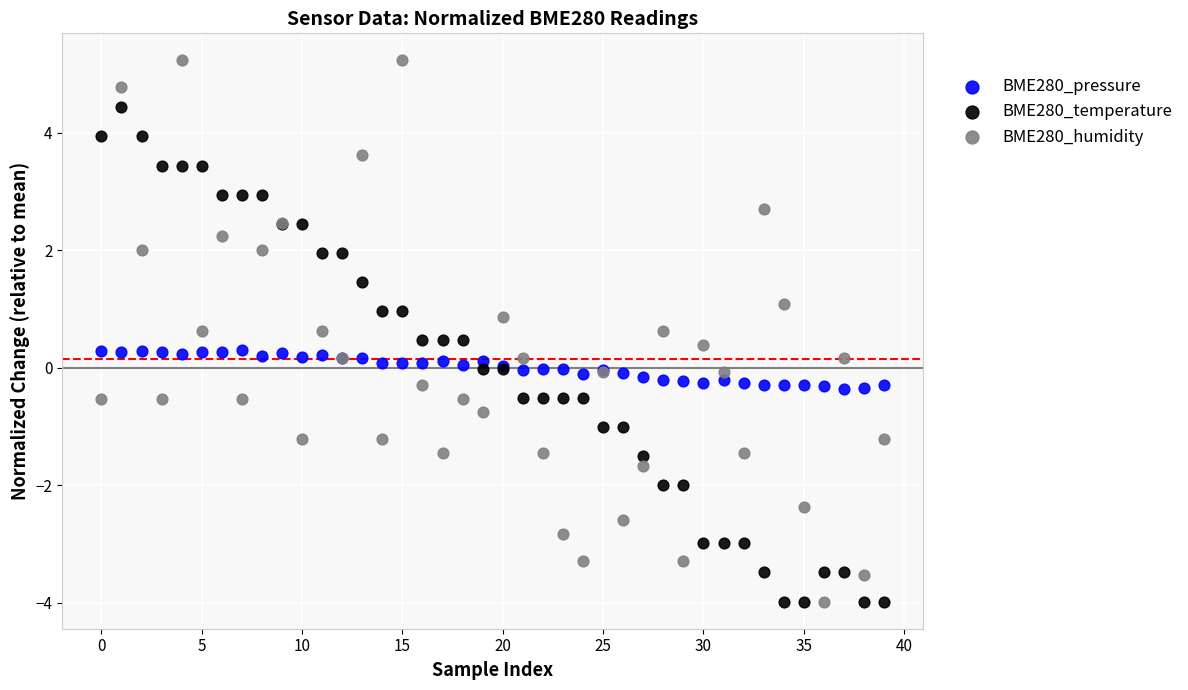

Which series contains the highest Y value?

BME280_humidity